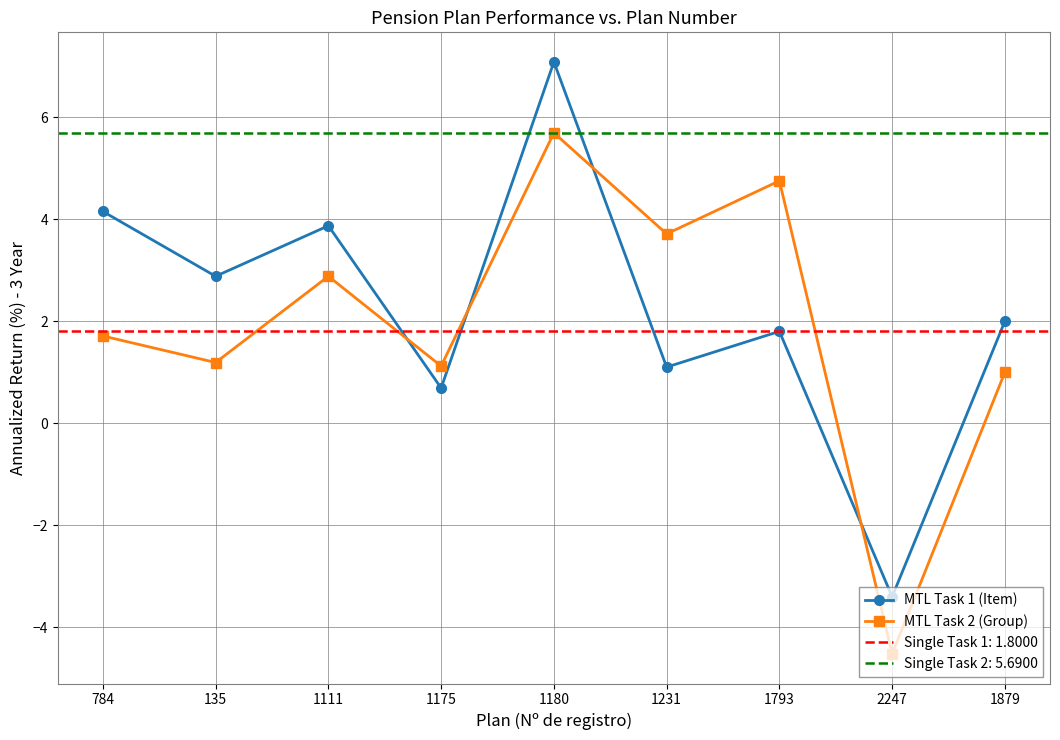

Which series ends up on top after the final intersection of MTL Task 2 (Group) and MTL Task 1 (Item)?

MTL Task 1 (Item)